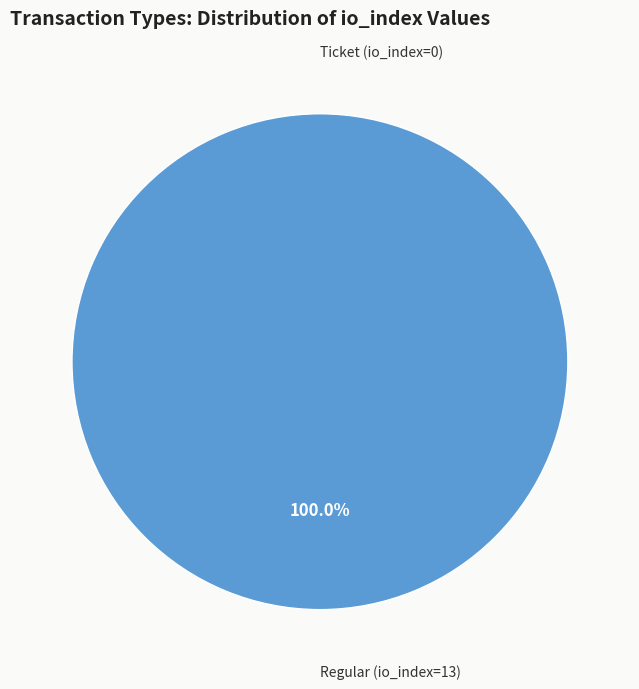

What is the change in value from Ticket (io_index=0) to Regular (io_index=13)?

+13